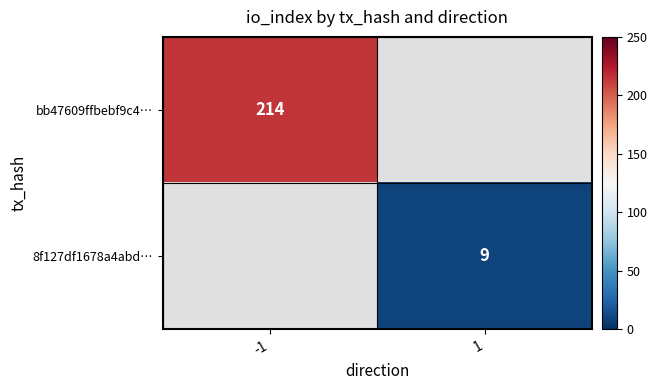

Is the value of bb47609ffbebf9c4… at -1 greater than the value of 8f127df1678a4abd… at 1?

Yes